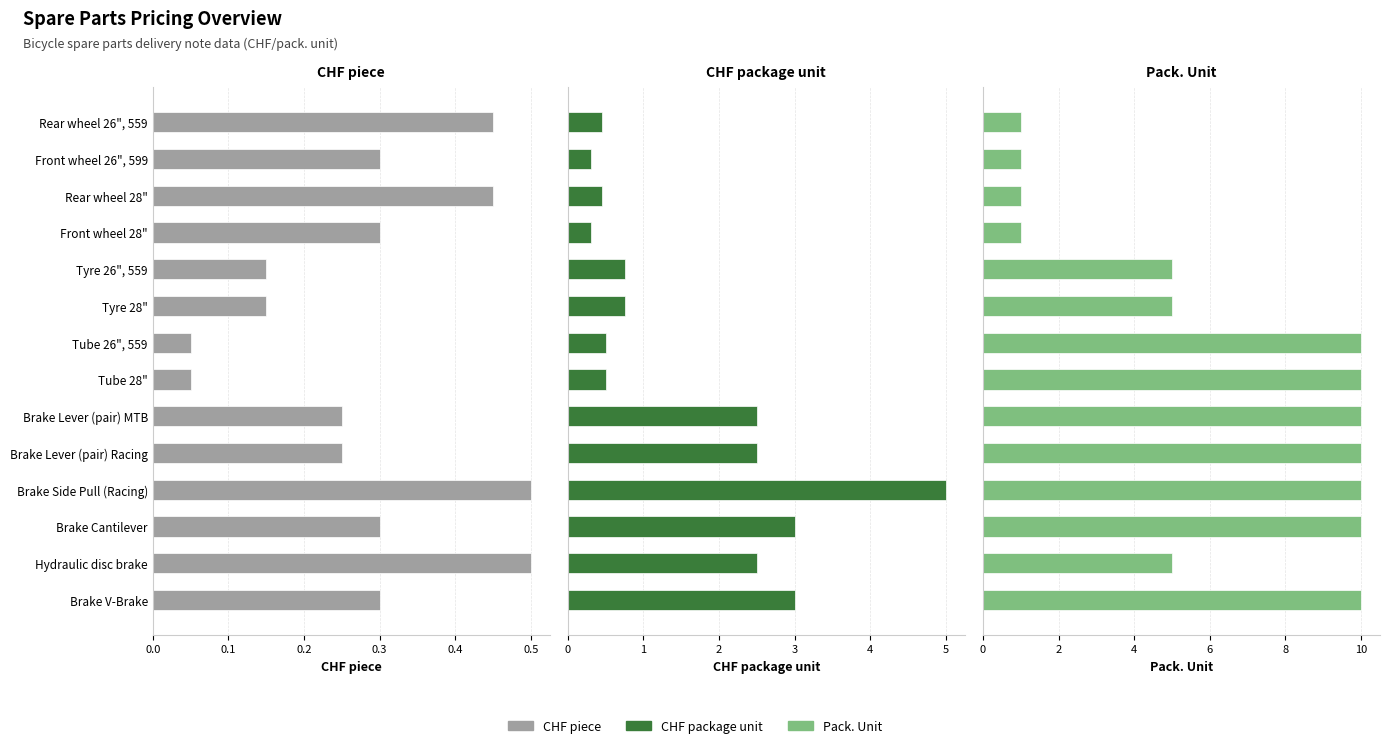

True or false: CHF package unit has a value of 2.5 at Brake Lever (pair) Racing.

True